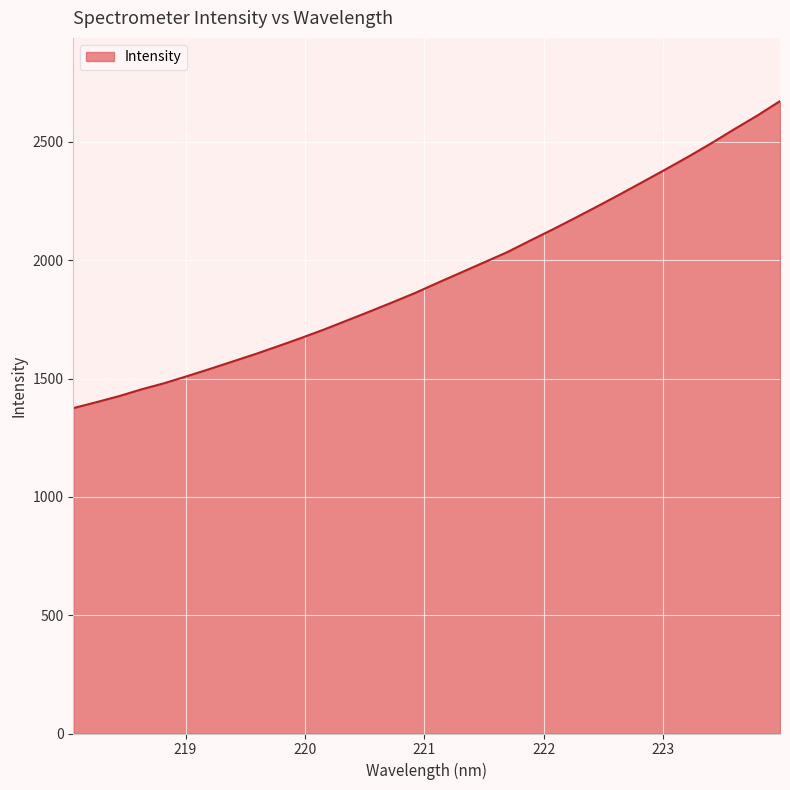

What is the smallest value displayed?

1374.9